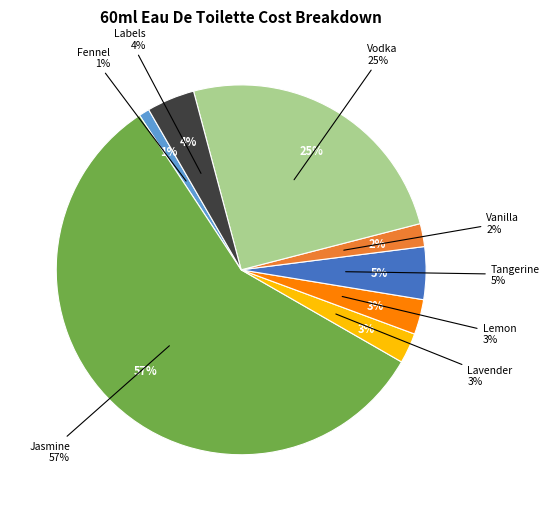

What is the smallest slice in the pie chart?

Fennel